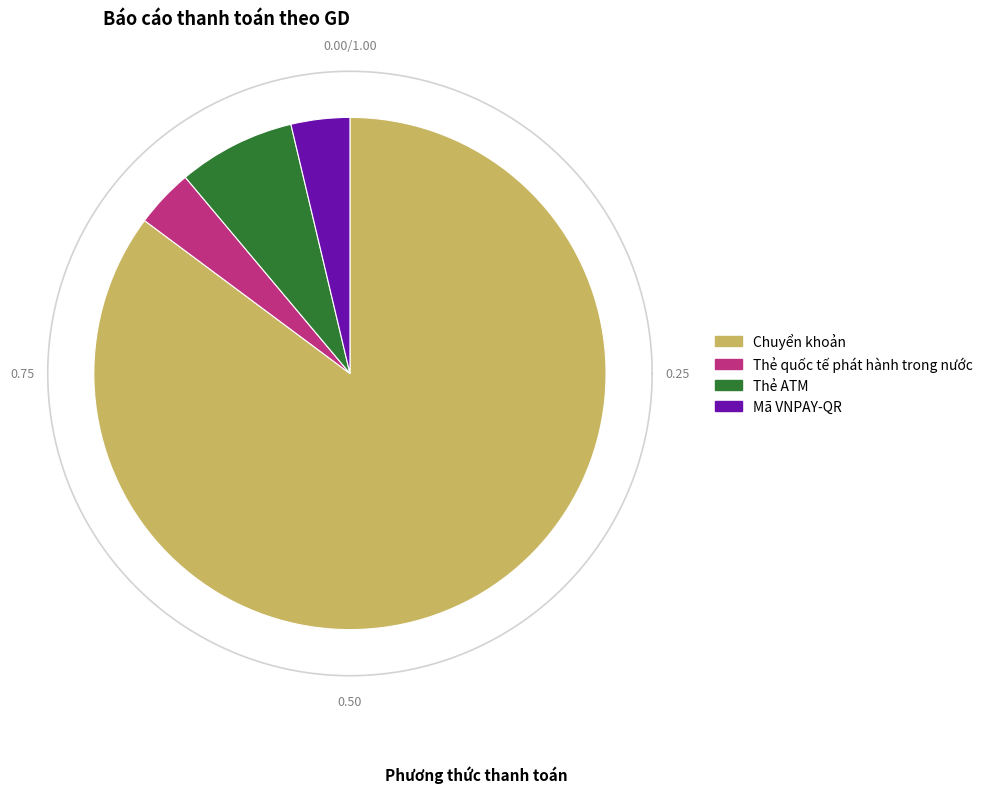

To the nearest percent, what is the combined percentage of Thẻ quốc tế phát hành trong nước and Chuyển khoản?

89%